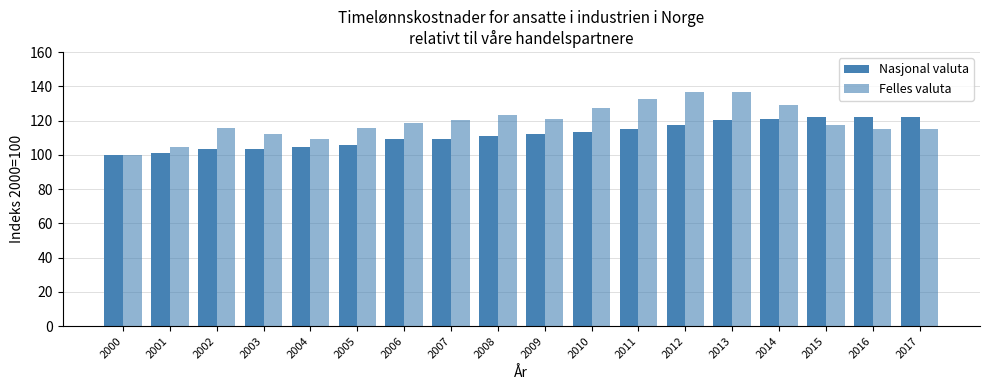

What is the value of the Nasjonal valuta bar at the 17th from the left?

122.1